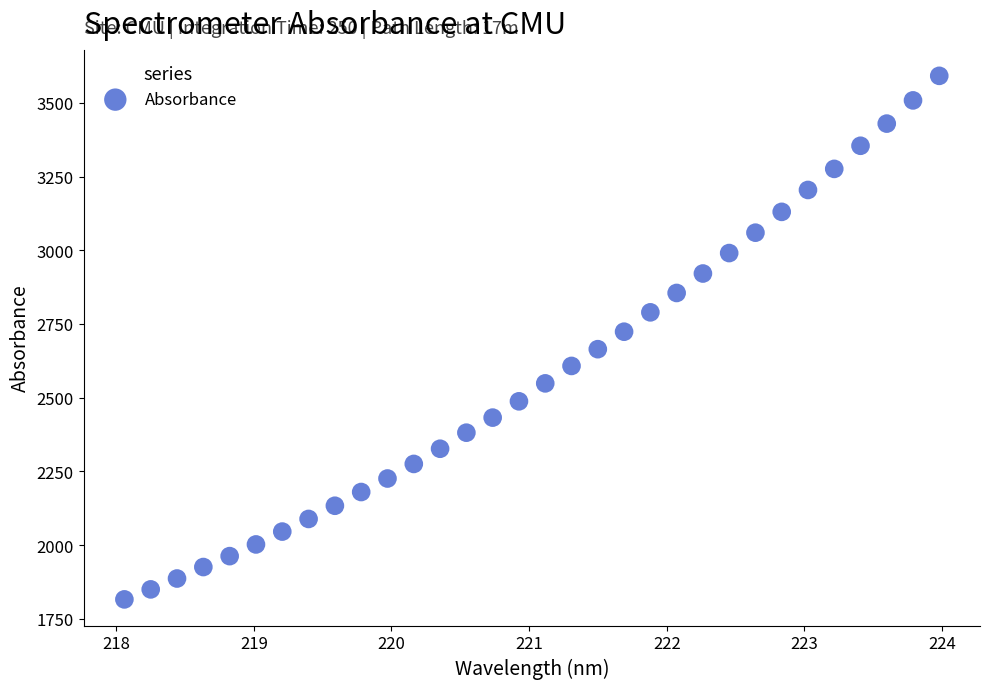

What is the range of X values (max minus min)?

5.9